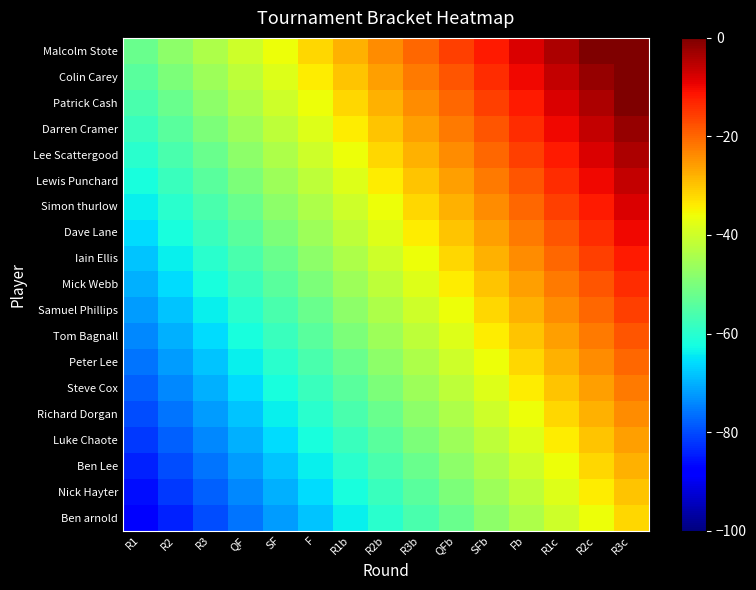

What is the total value across all series at R1?

-1330